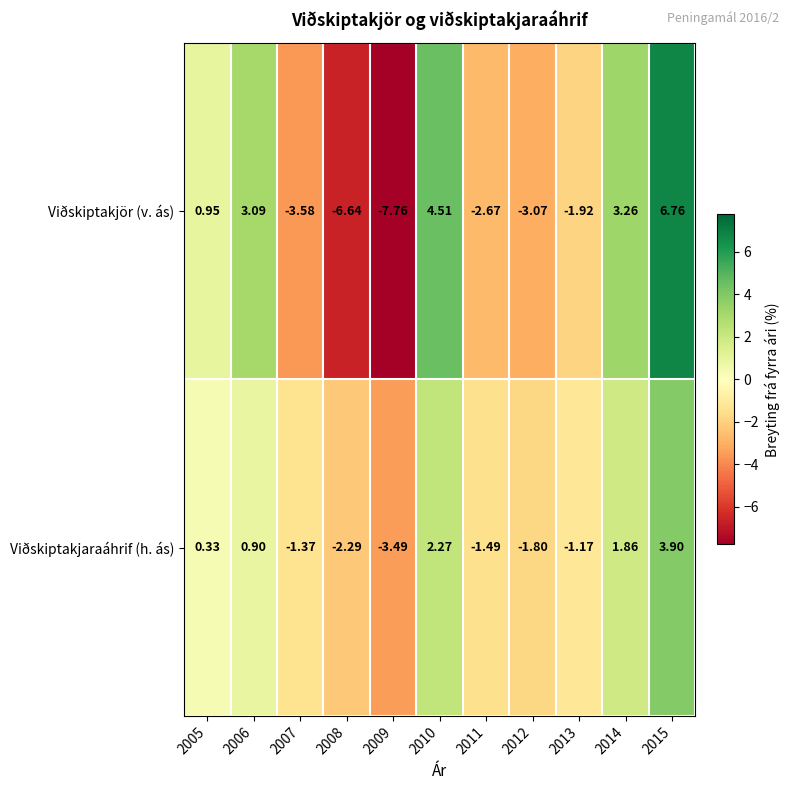

Which series has the widest spread of values?

Viðskiptakjör (v. ás)